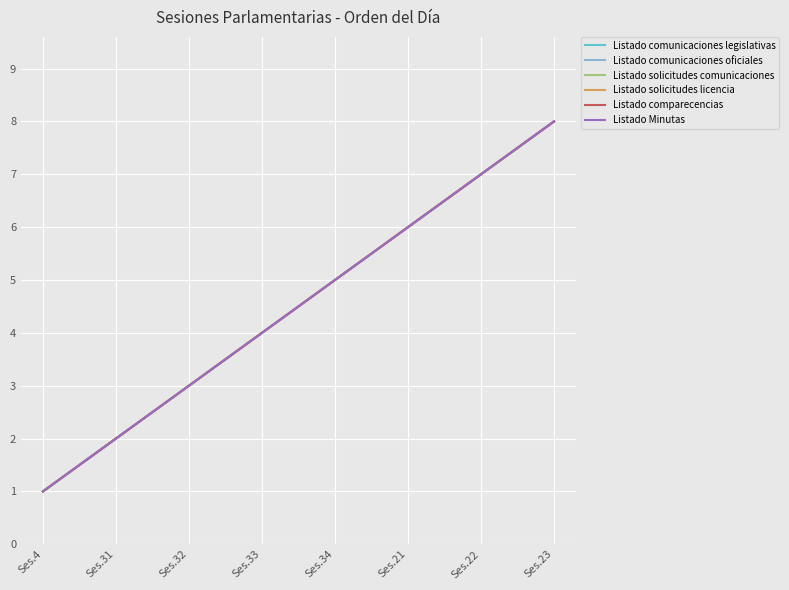

Does the chart display data point markers on the line(s)?

No